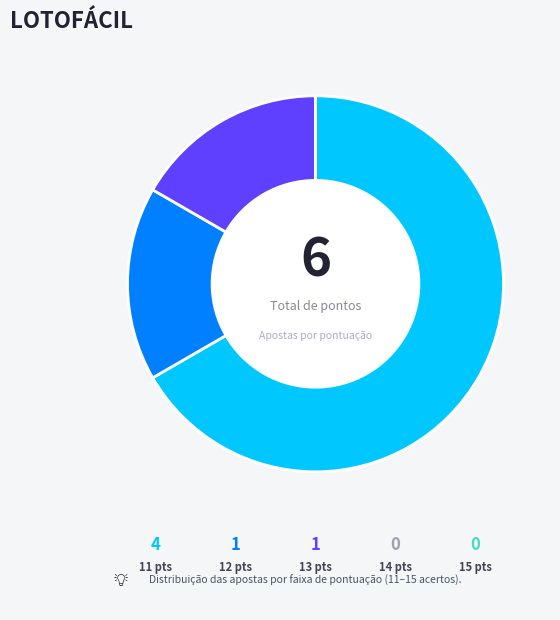

Is there a majority slice in this chart?

Yes